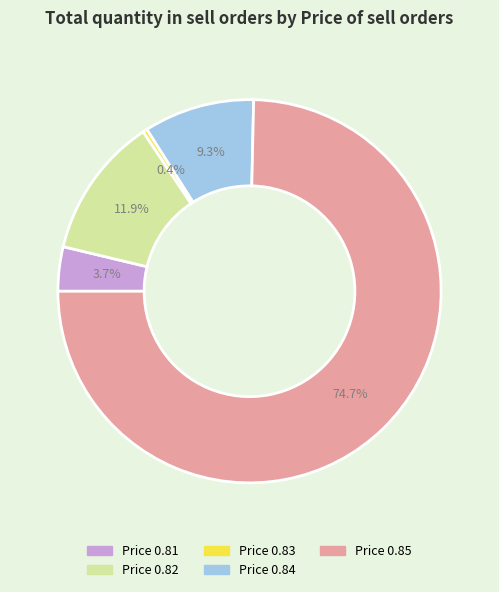

Which category has the biggest portion of the pie?

Price 0.85